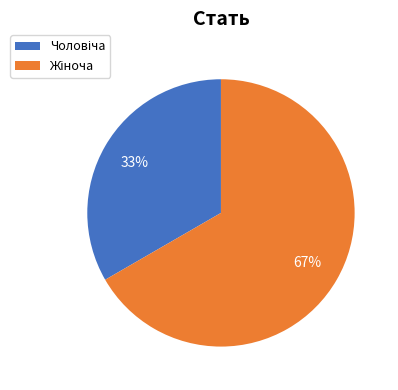

To the nearest percent, what is the average slice percentage?

50%